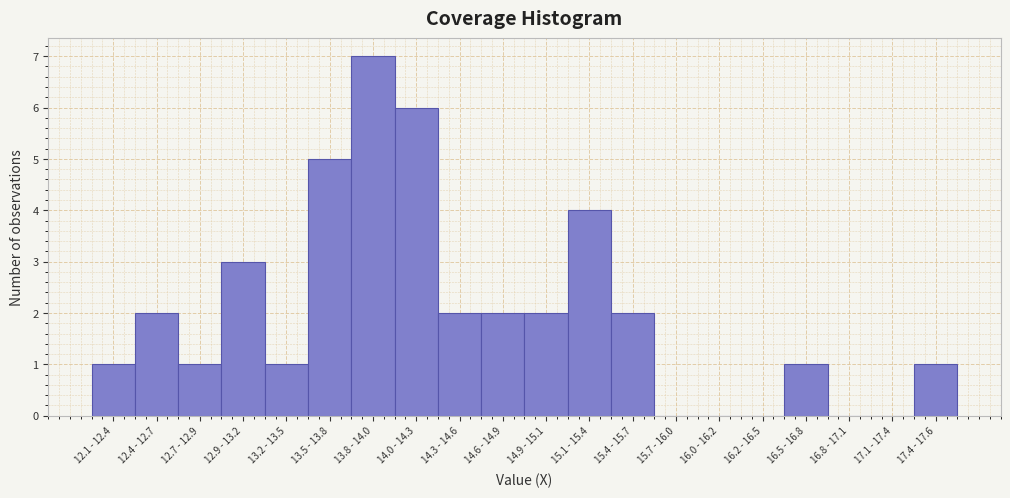

Reading left to right, list all the values displayed in this chart.

12.1 - 12.4=1	12.4 - 12.7=2	12.7 - 12.9=1	12.9 - 13.2=3	13.2 - 13.5=1	13.5 - 13.8=5	13.8 - 14.0=7	14.0 - 14.3=6	14.3 - 14.6=2	14.6 - 14.9=2	14.9 - 15.1=2	15.1 - 15.4=4	15.4 - 15.7=2	15.7 - 16.0=0	16.0 - 16.2=0	16.2 - 16.5=0	16.5 - 16.8=1	16.8 - 17.1=0	17.1 - 17.4=0	17.4 - 17.6=1